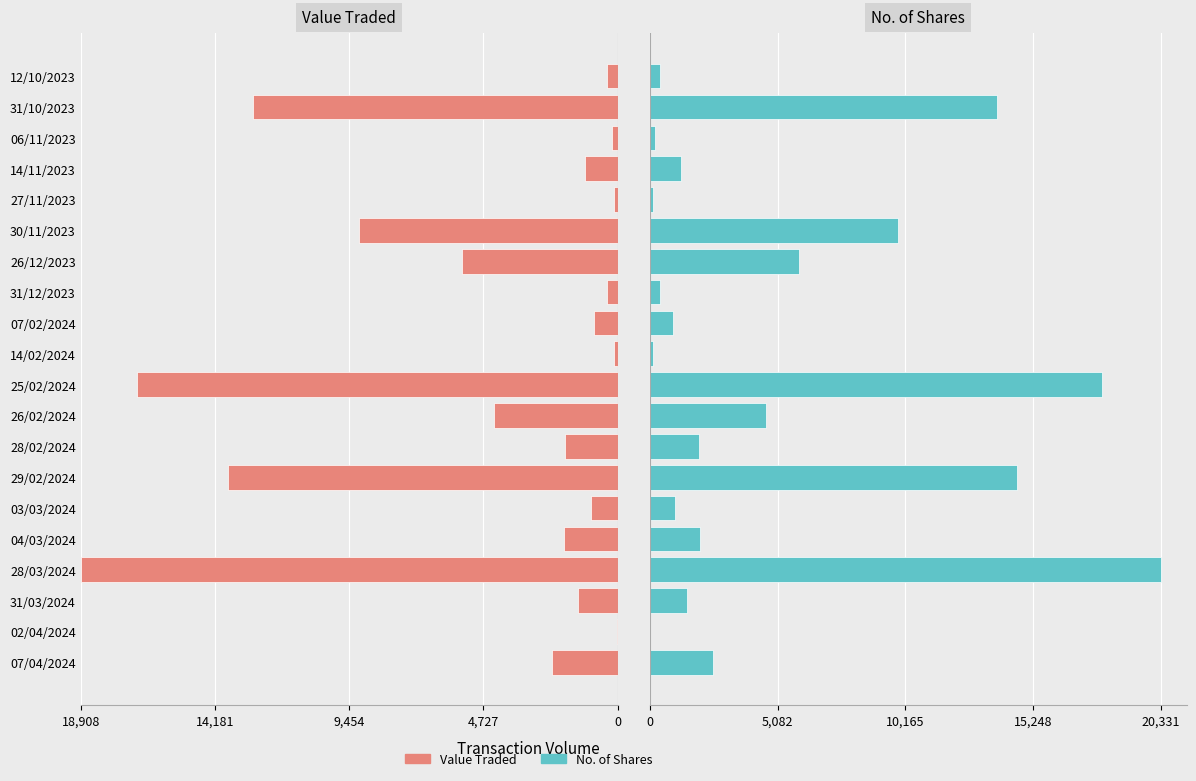

What is the average value of the Value Traded series?

4641